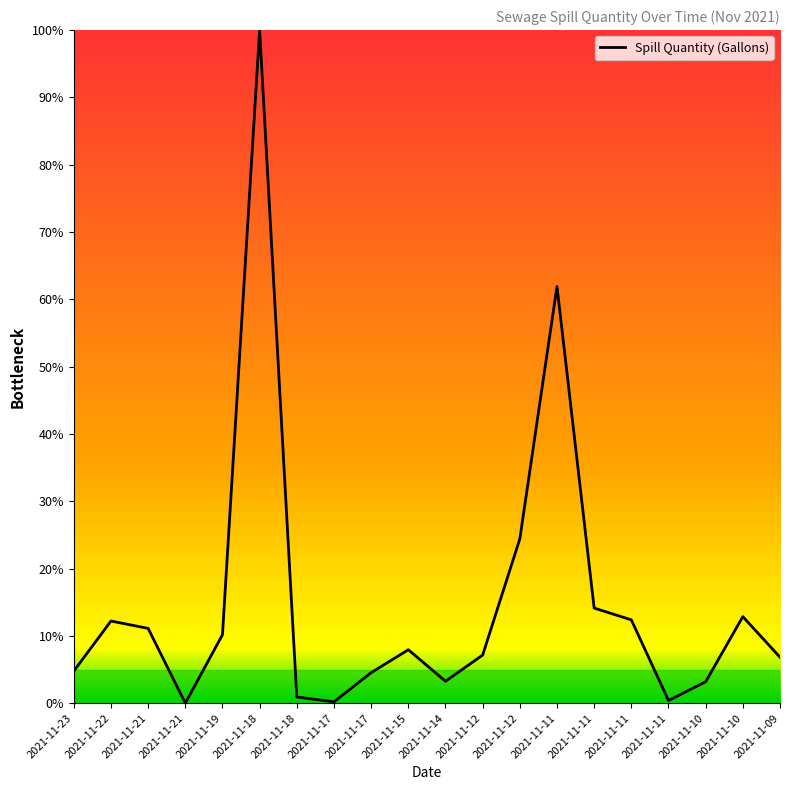

Does the chart display data point markers on the line(s)?

No